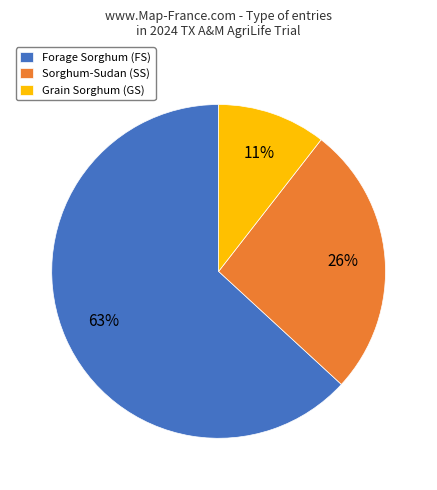

True or false: Sorghum-Sudan (SS) accounts for 38% of the total.

False